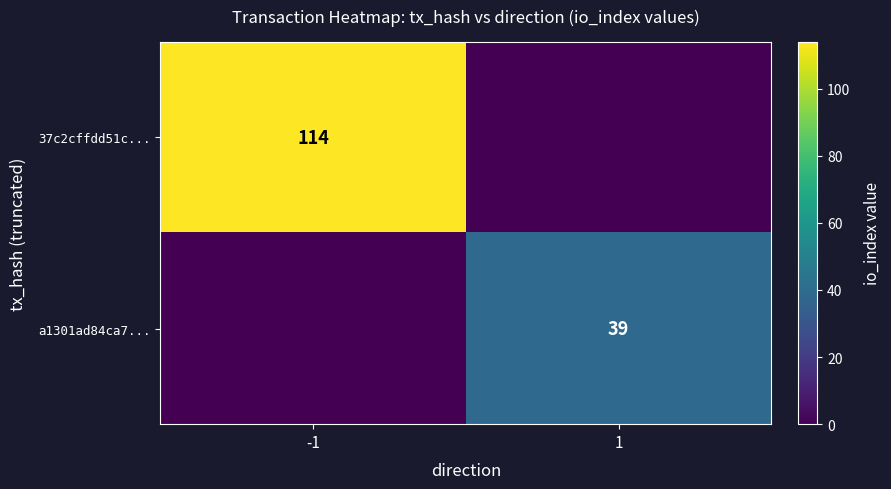

The value of a1301ad84ca7... at 1 is 39. True or false?

True